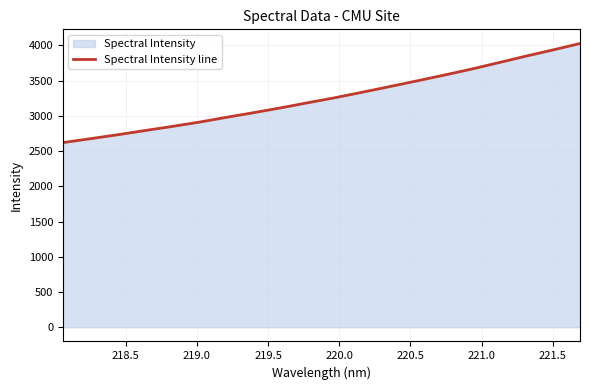

What is the smallest value displayed?

2620.6